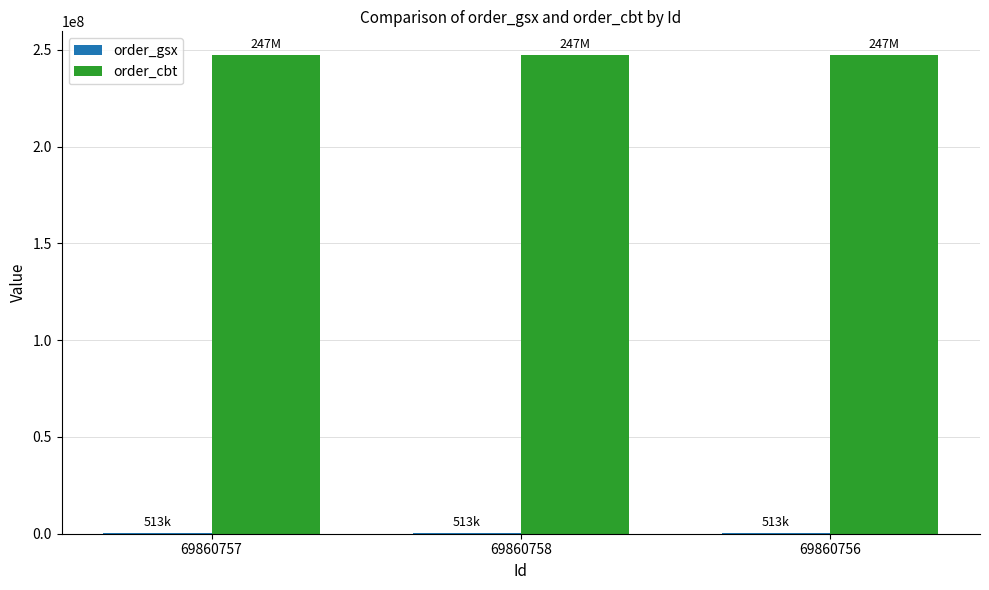

What is the total value across all series at 69860757?

247656719